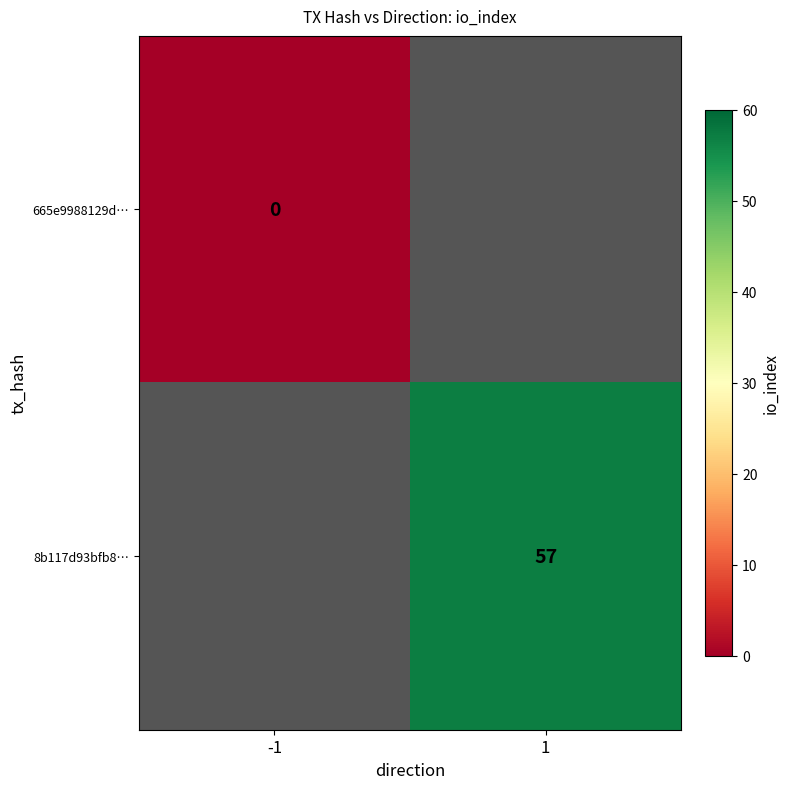

At how many categories does at least one series exceed 35?

1